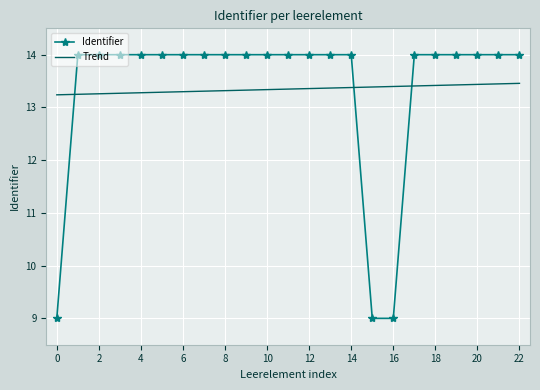

Which series has the widest spread of values?

Identifier